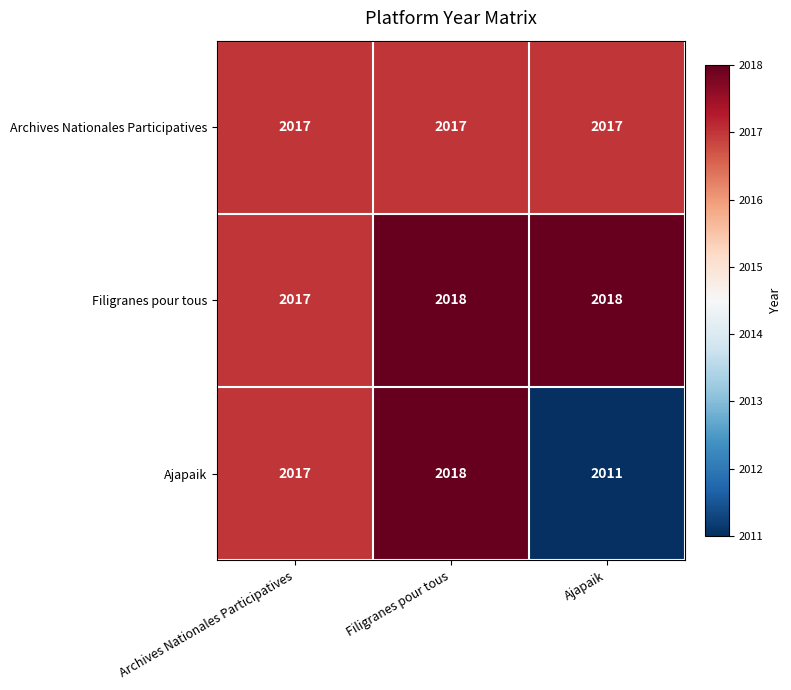

Which label corresponds to the smallest value in the chart?

Ajapaik